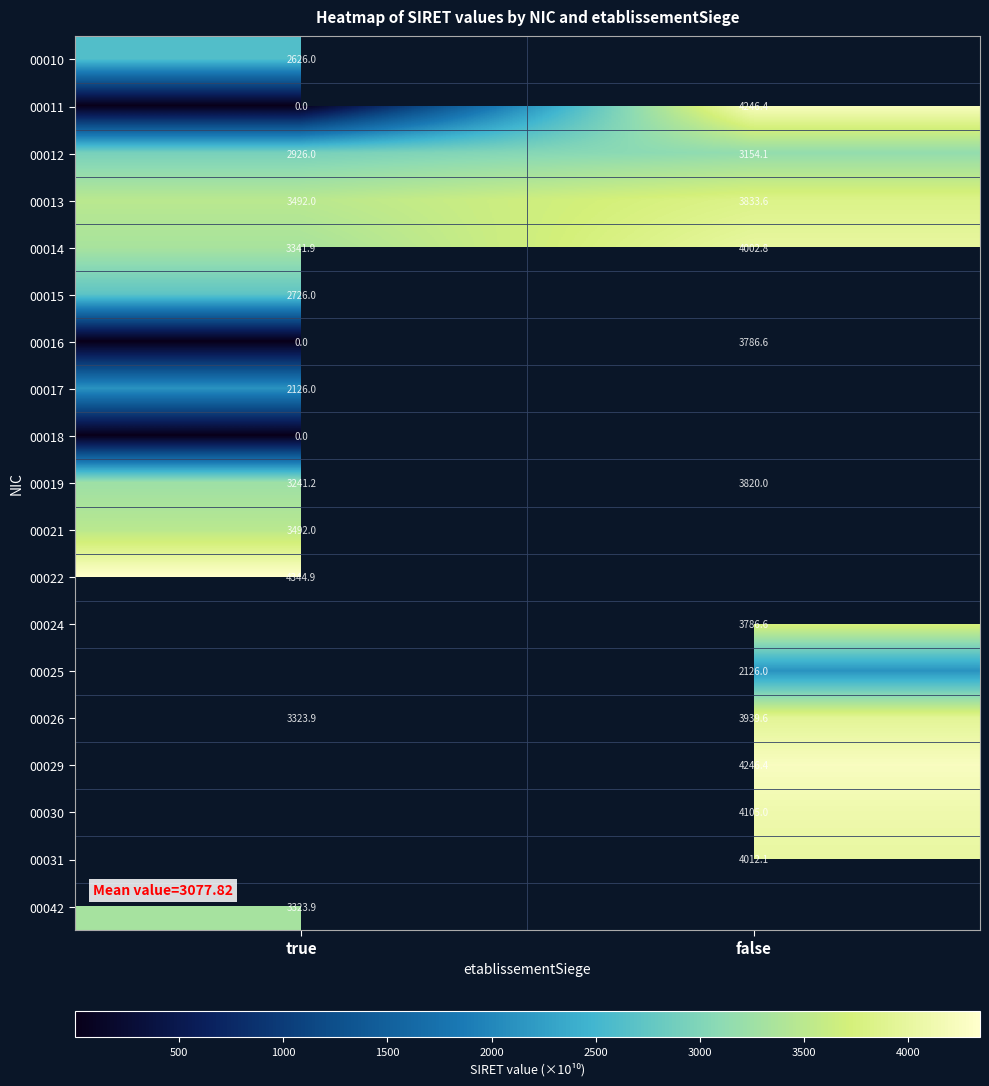

Where is 00012 nearest to the value 3040?

true